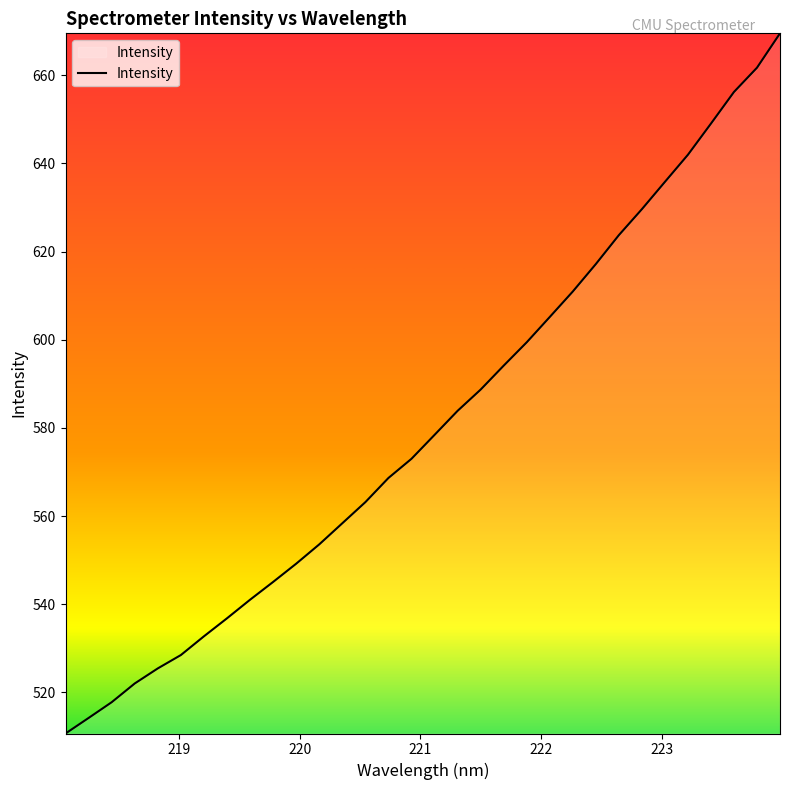

What is the smallest value displayed?

510.7